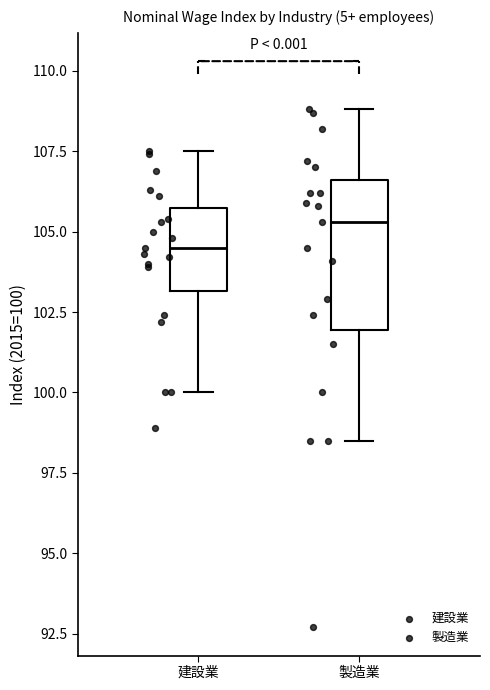

Which box's median line is the highest?

製造業